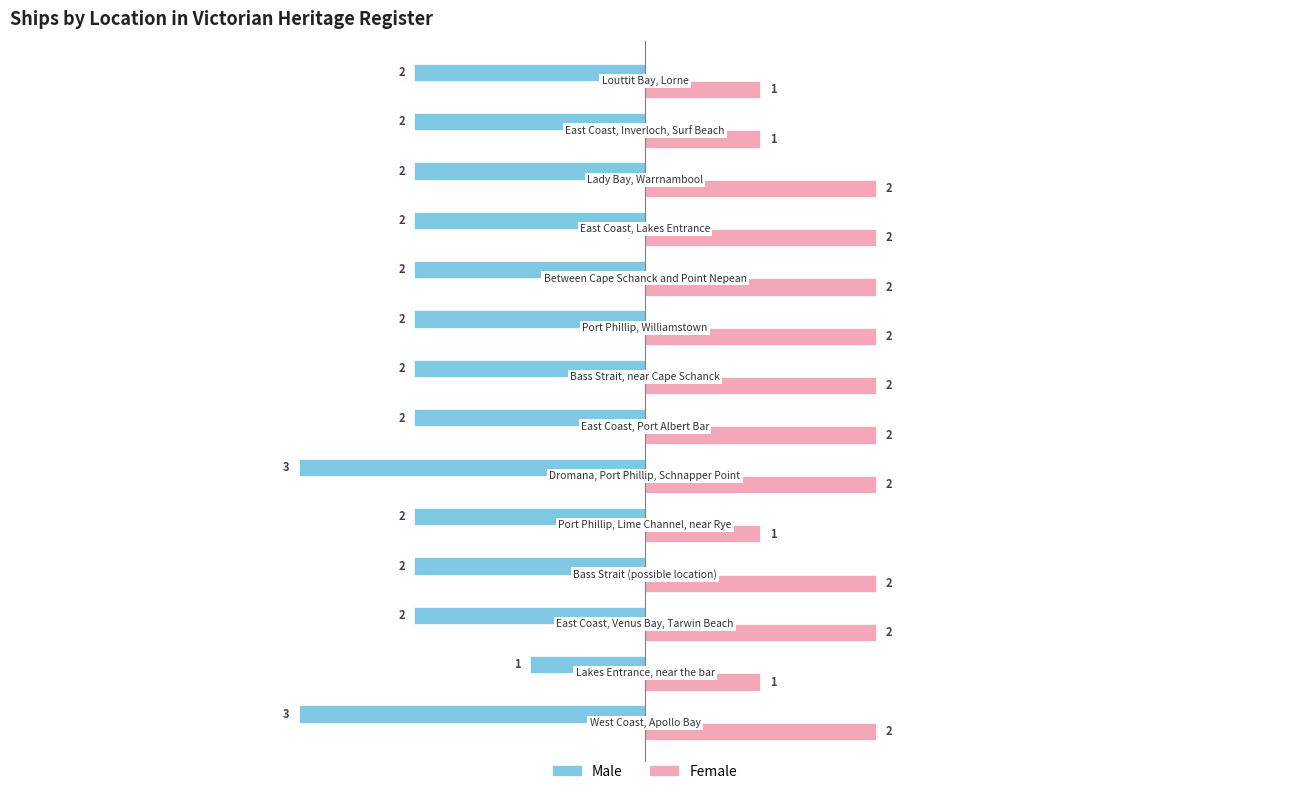

How many categories are shown in the chart?

14